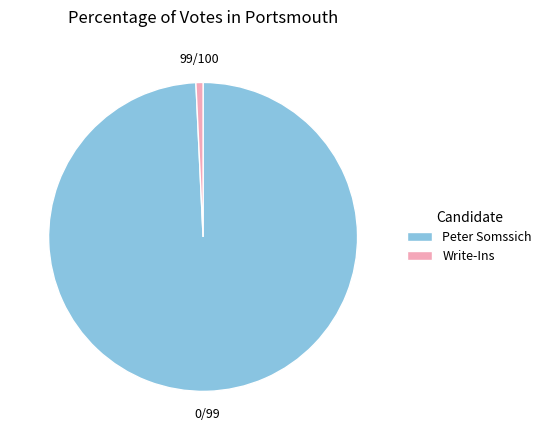

Which category has the biggest portion of the pie?

Peter Somssich